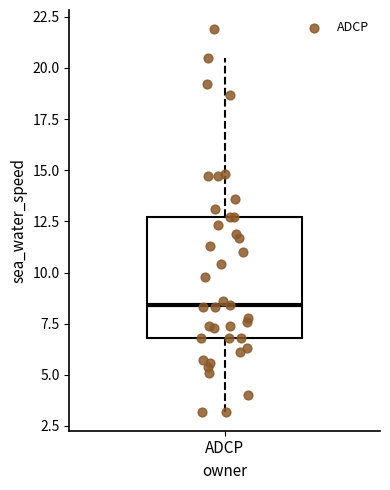

Transcribe this box plot: give where the median line is, the range the box spans, and where the two whiskers end, as read against the y-axis. The values are not printed on the chart, so give them approximately, as read against the axis.

median 8.5, box 7.0 to 12.5, whiskers 3.0 to 20.5